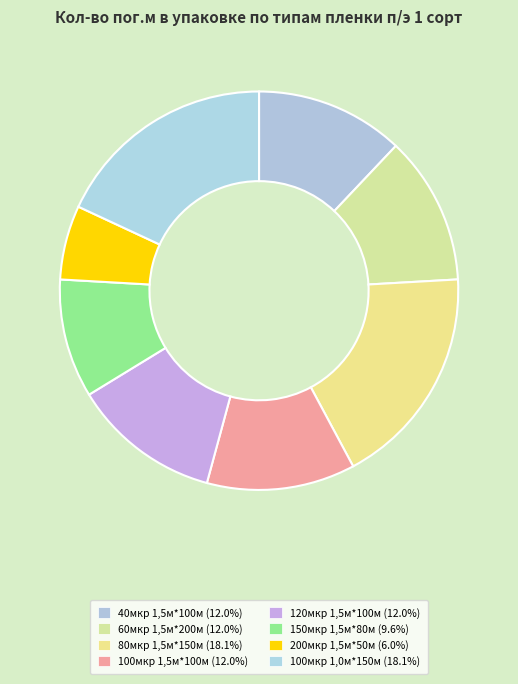

Count the number of slices in the pie.

8